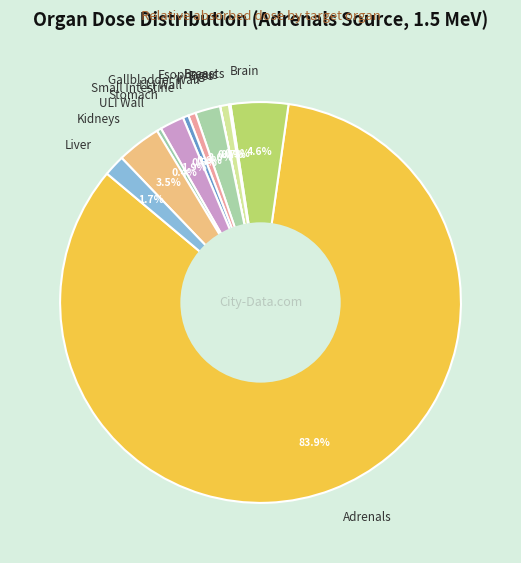

How much of the chart is everything except LLI Wall?

99.4%